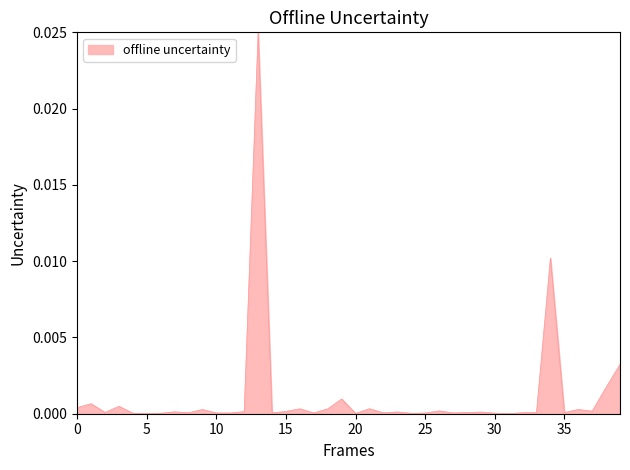

Is this an area chart (filled region under the line)?

Yes